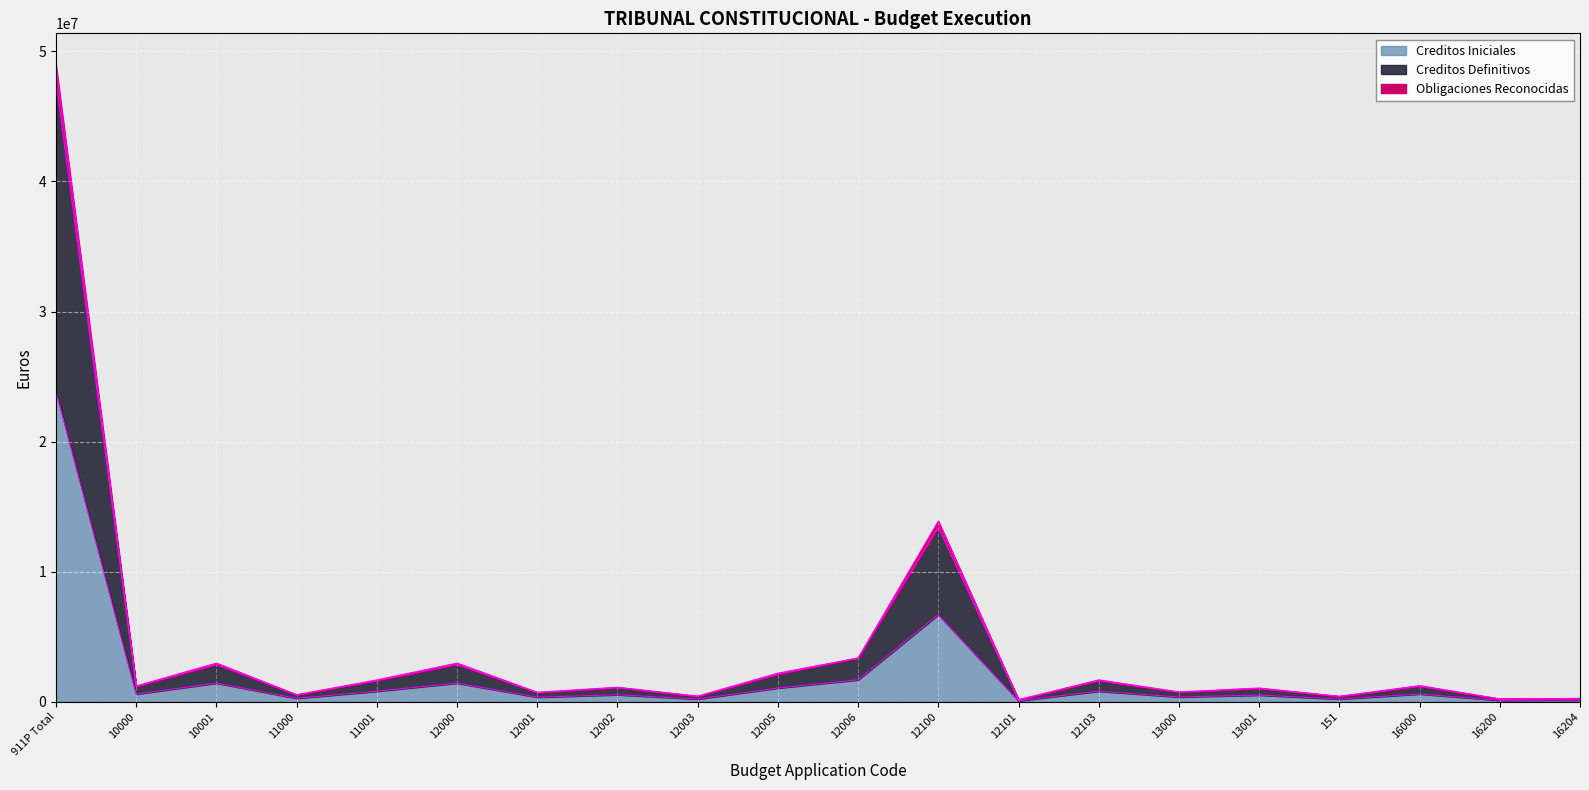

True or false: Obligaciones Reconocidas has more than 1 points higher than both neighbors.

True